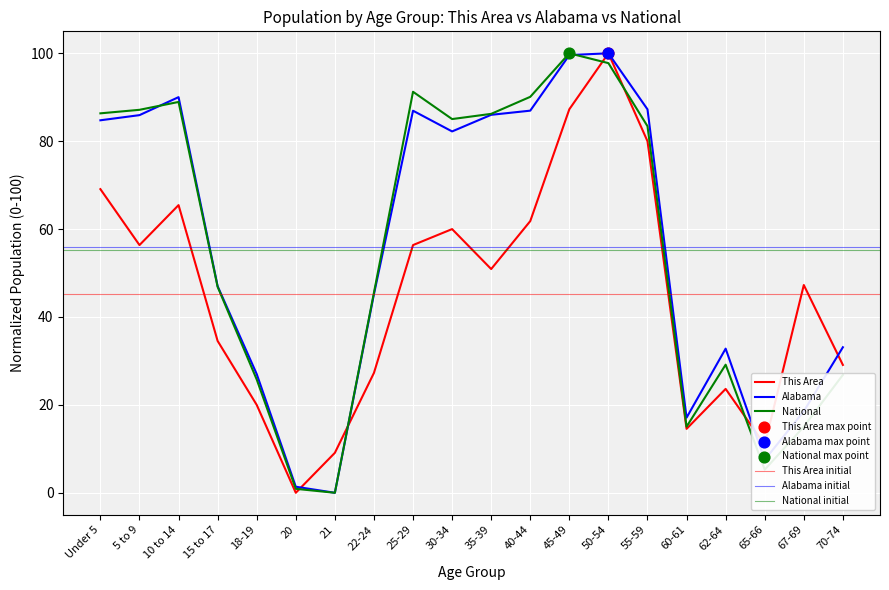

Which series has the largest total across all categories?

Alabama